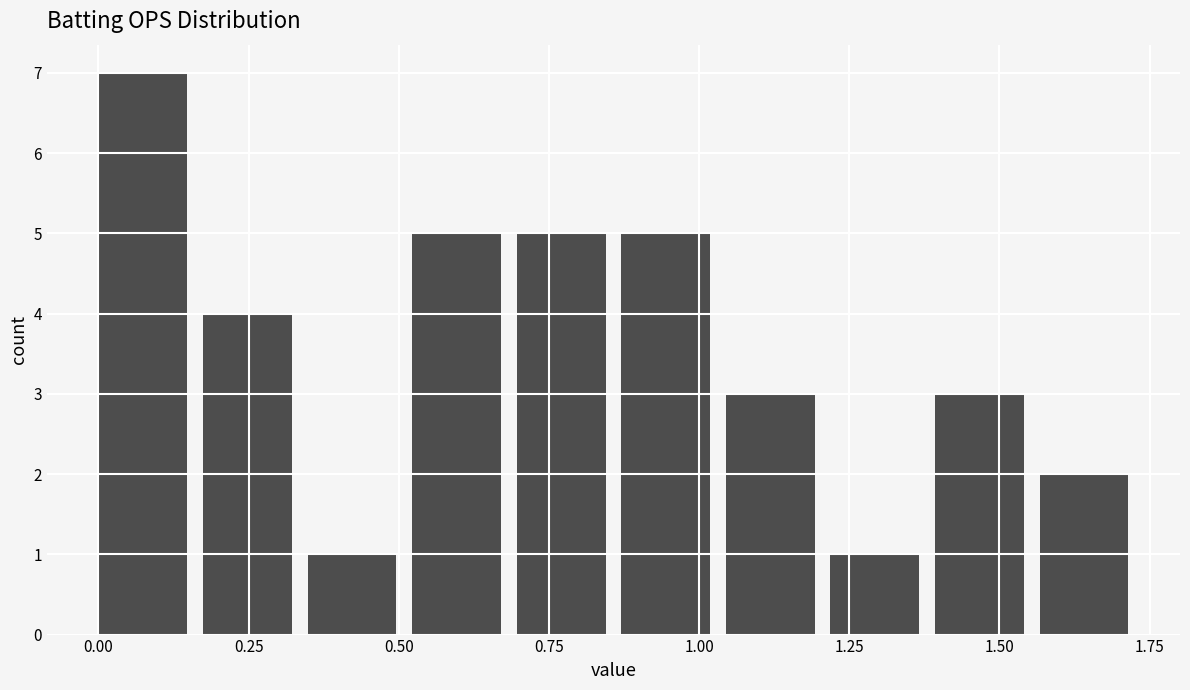

Read against the x-axis, roughly where is the centre of the tallest bar?

0.05